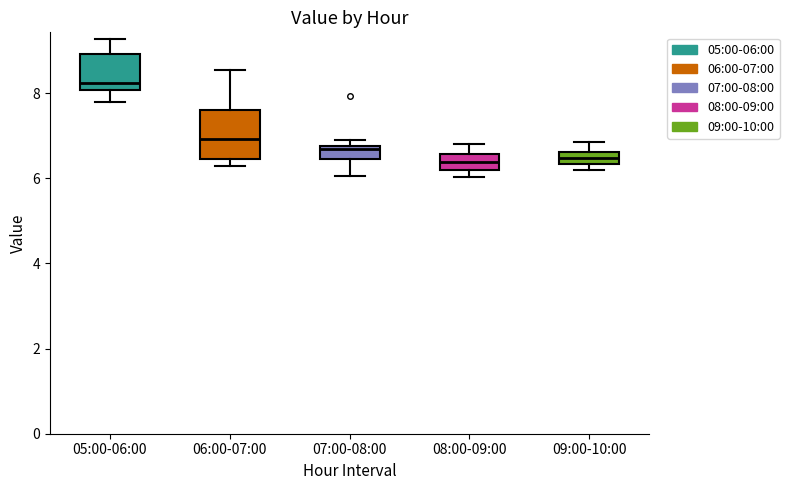

Which box is the tallest, from its lower edge to its upper edge?

06:00-07:00